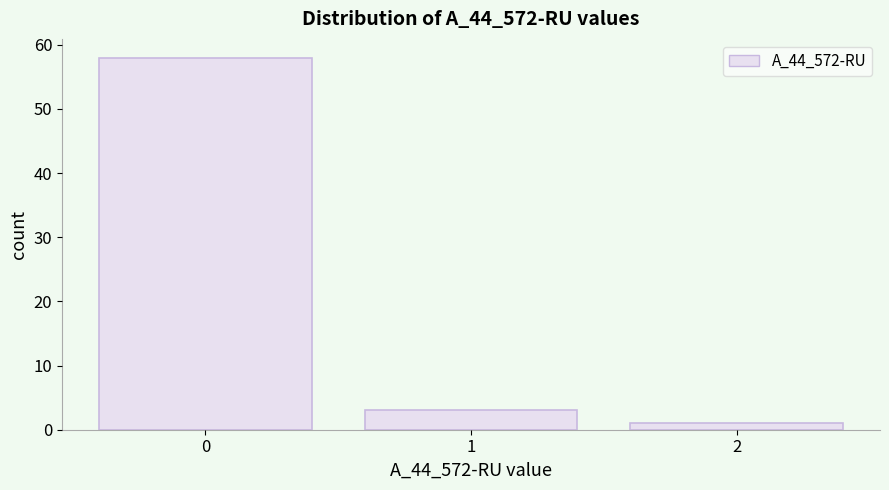

Reading left to right, list every bar in this chart as the range it spans on the x-axis followed by its height. The values are not printed on the chart, so give them approximately, as read against the axis.

-0.5 to 0.5: 58
0.5 to 1.5: 3
1.5 to 2.5: 1